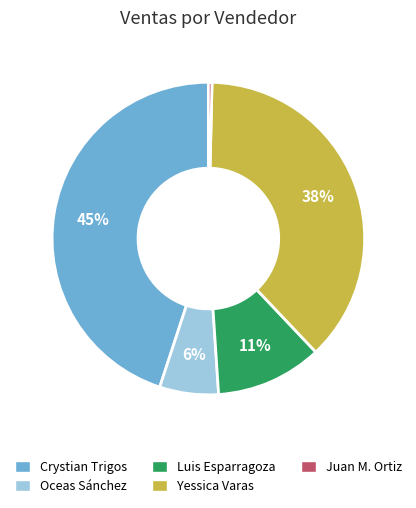

Is it true that Luis Esparragoza is 11% of the pie?

True